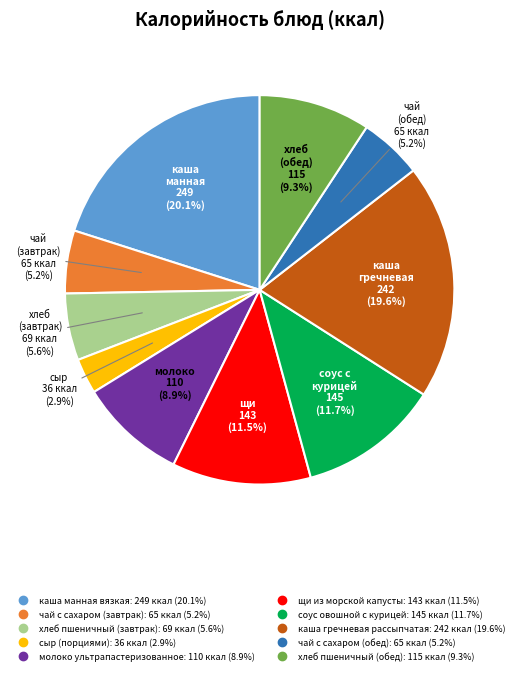

To the nearest percent, what is the combined percentage of хлеб пшеничный (завтрак) and каша гречневая рассыпчатая?

25%